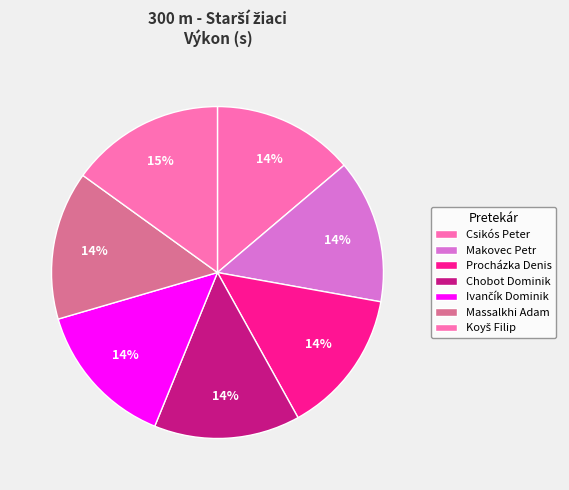

How many slices are in this pie chart?

7